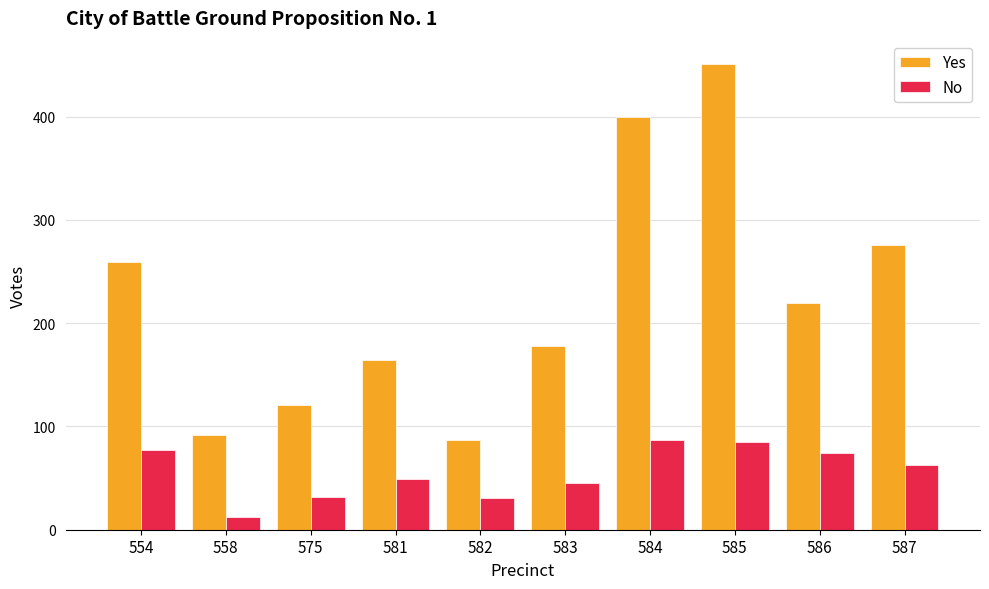

What is the value of the Yes bar at the 3rd from the left?

121